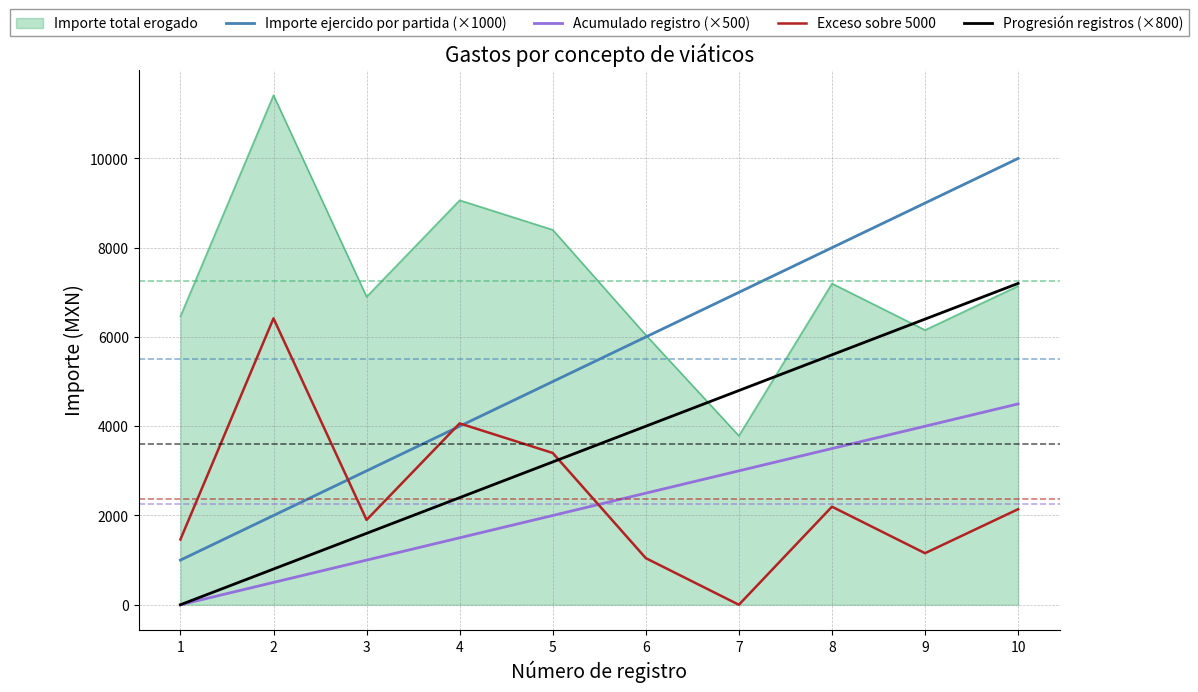

How many positive values does the Exceso sobre 5000 series have?

9